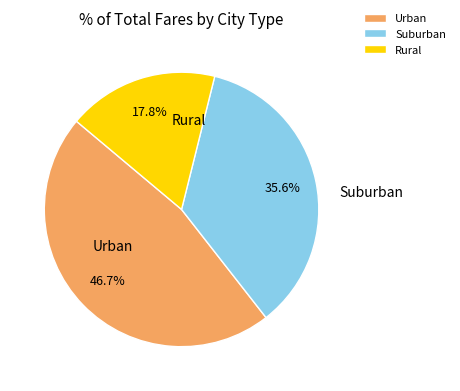

Which category has the smallest portion of the pie?

Rural